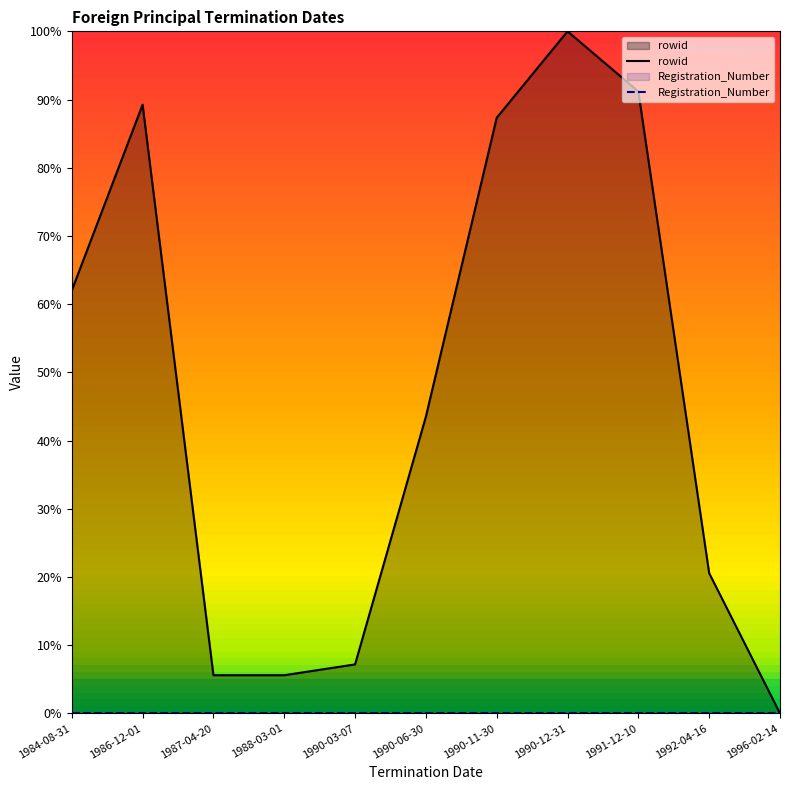

At which category does the data reach its first local peak?

1986-12-01